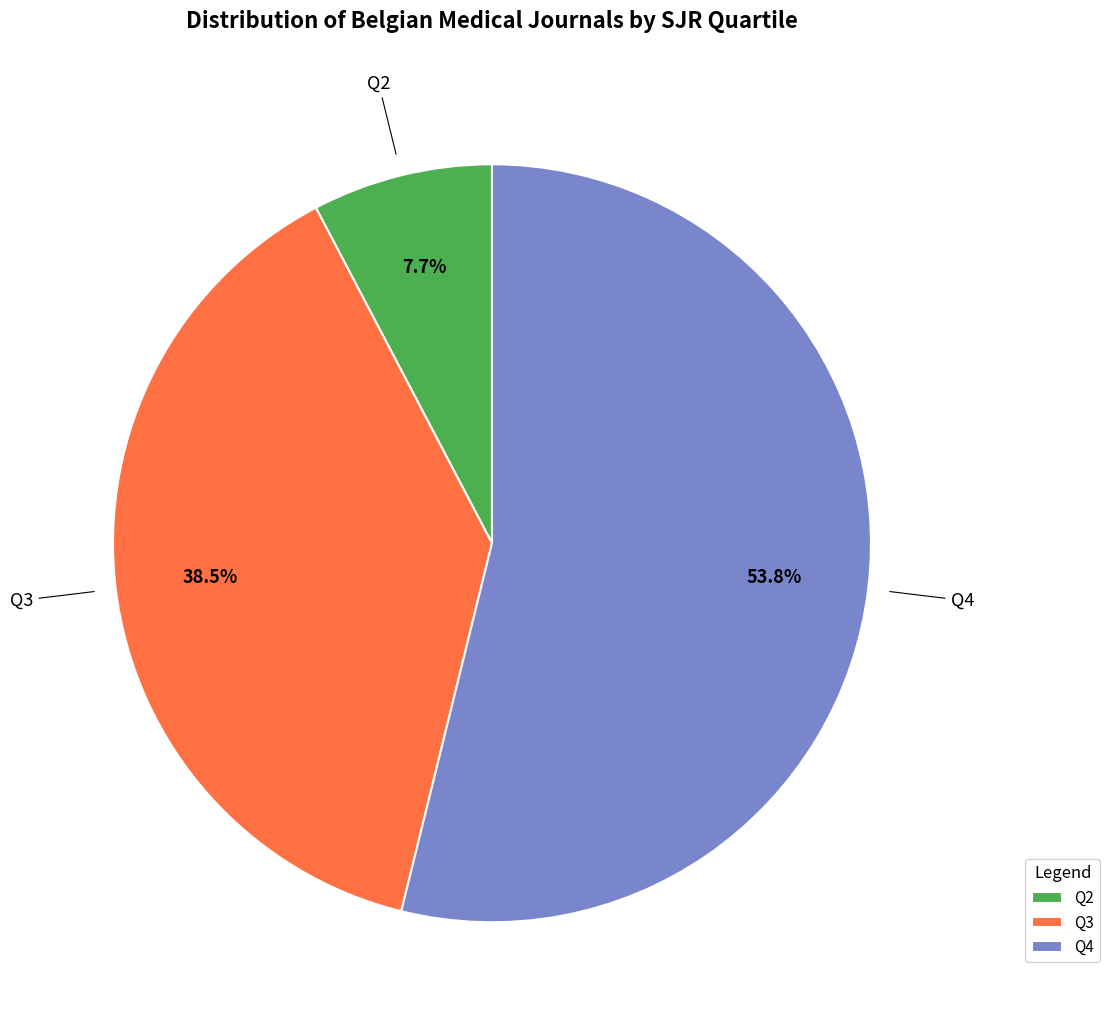

How many segments does this pie chart have?

3